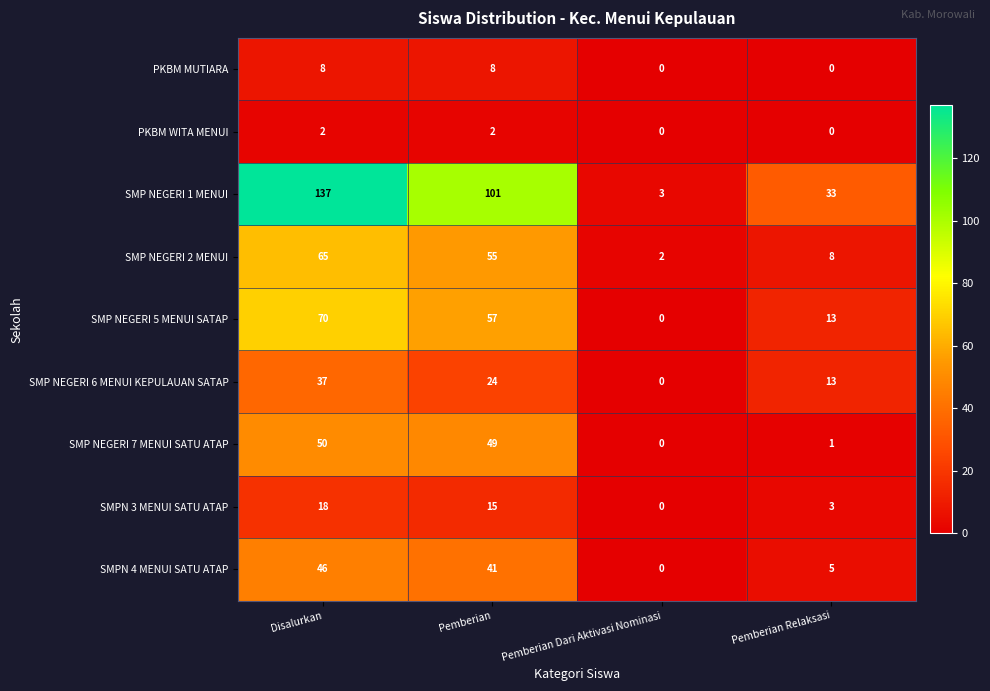

The value of SMPN 3 MENUI SATU ATAP at Disalurkan is 18. True or false?

True